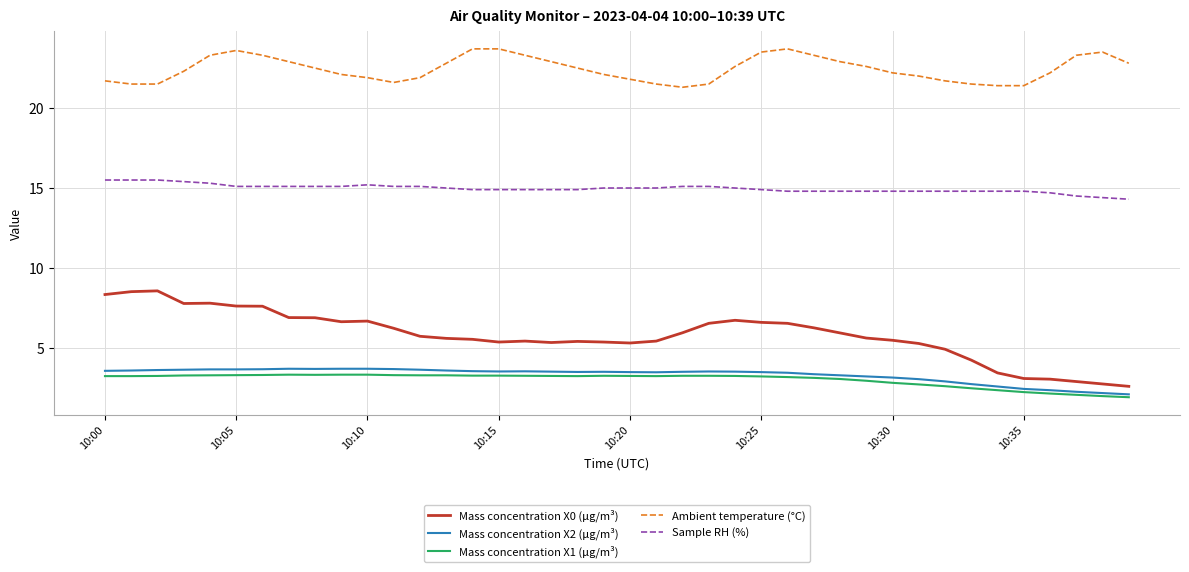

Which series has the largest total across all categories?

Ambient temperature (°C)